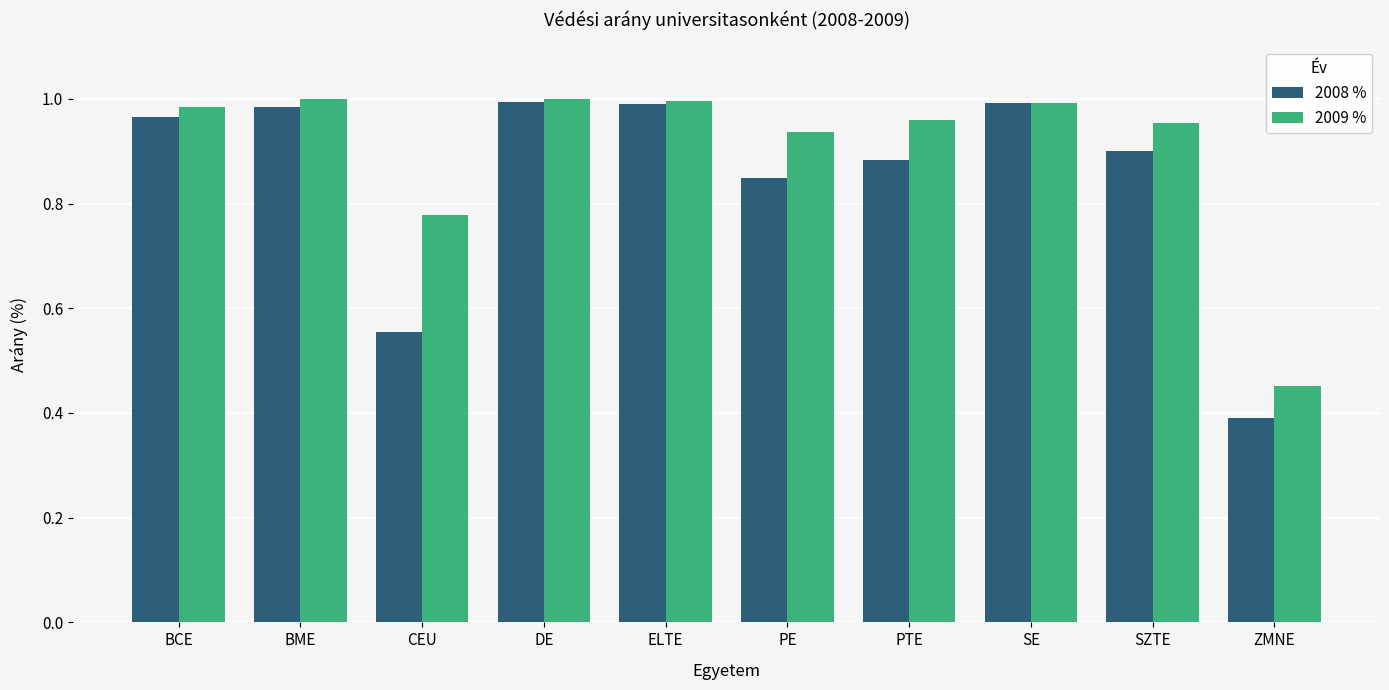

Rank the series by their average value, from highest to lowest.

2009 %, 2008 %